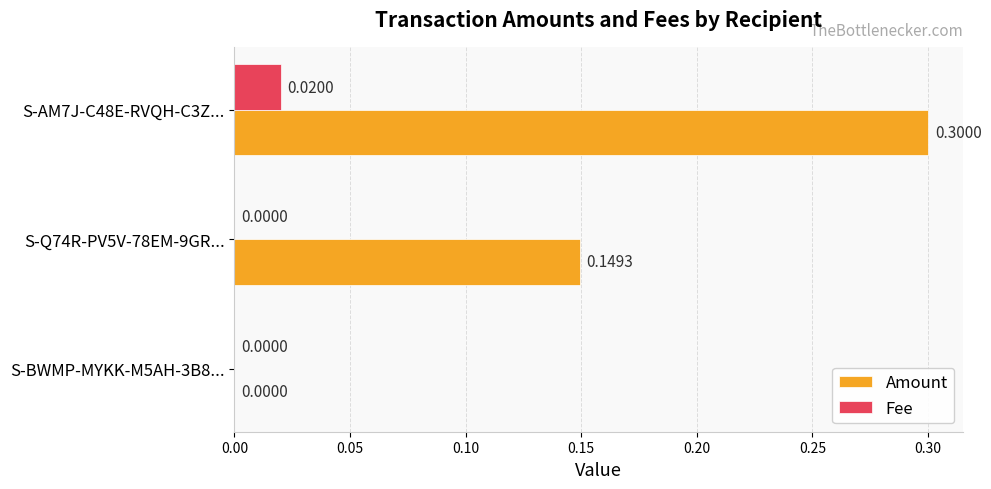

Is the value of Amount at S-BWMP-MYKK-M5AH-3B8... greater than the value of Fee at S-AM7J-C48E-RVQH-C3Z...?

No